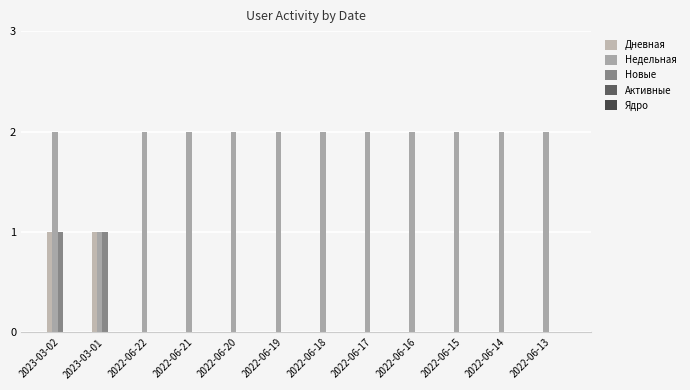

True or false: Дневная has a value of 0 at 2022-06-21.

True